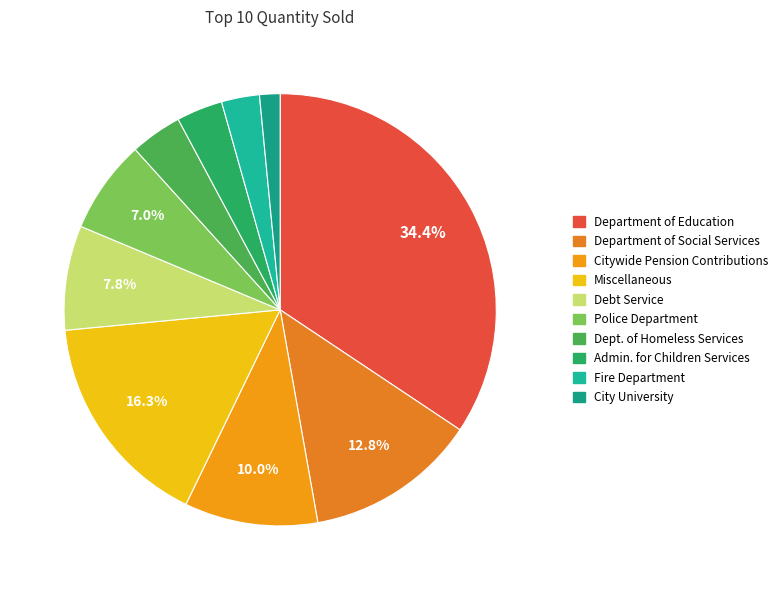

What portion of the pie excludes Dept. of Homeless Services?

96.1%